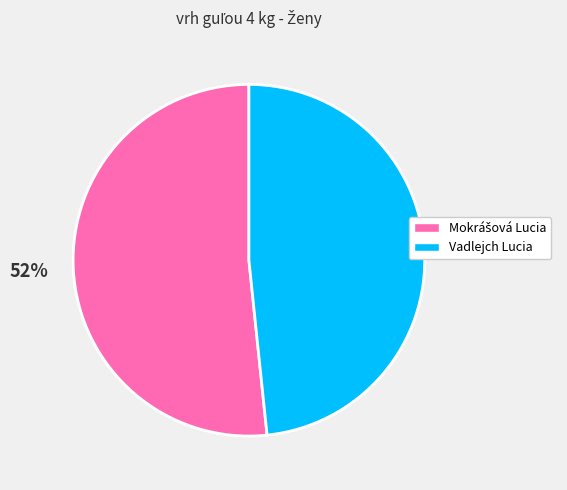

Count the number of slices in the pie.

2